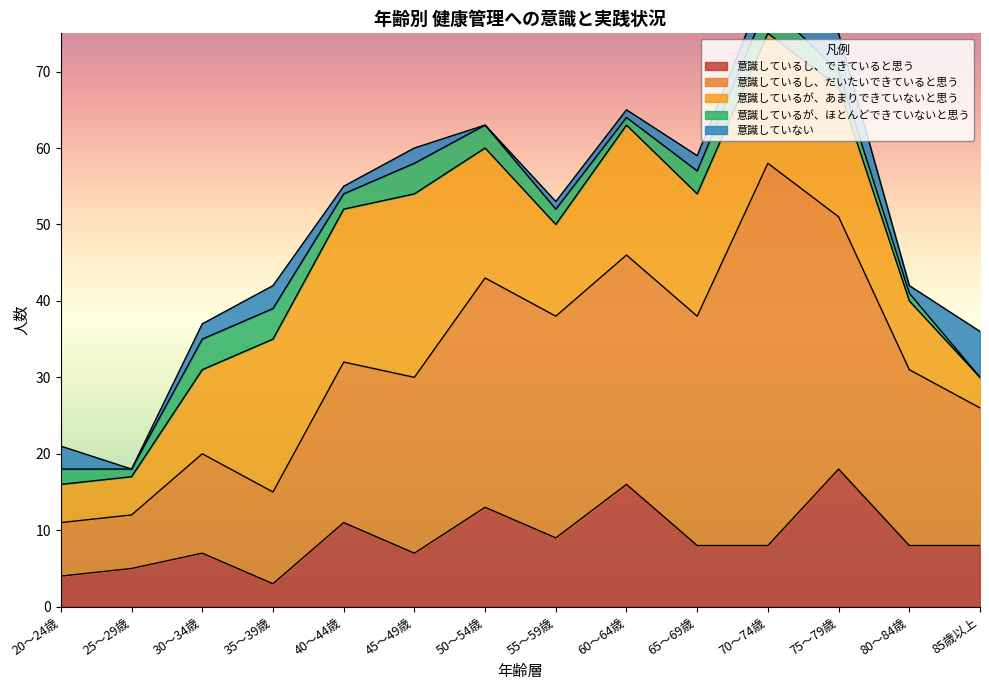

Is it true that 意識しているが、ほとんどできていないと思う equals 2 at 75～79歳?

True